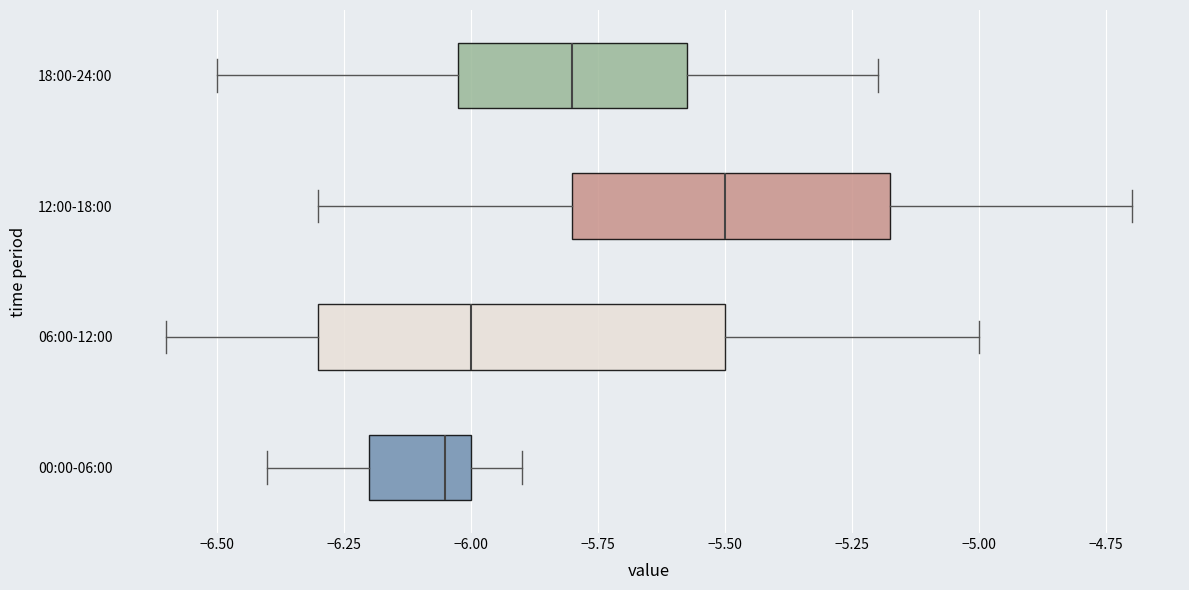

Reading bottom to top, transcribe this box plot: for each box, give where its median line is, the range the box spans, and where its two whiskers end, as read against the x-axis. The values are not printed on the chart, so give them approximately, as read against the axis.

00:00-06:00: median -6.05, box -6.20 to -6.00, whiskers -6.40 to -5.90
06:00-12:00: median -6.00, box -6.30 to -5.50, whiskers -6.60 to -5.00
12:00-18:00: median -5.50, box -5.80 to -5.15, whiskers -6.30 to -4.70
18:00-24:00: median -5.80, box -6.00 to -5.55, whiskers -6.50 to -5.20